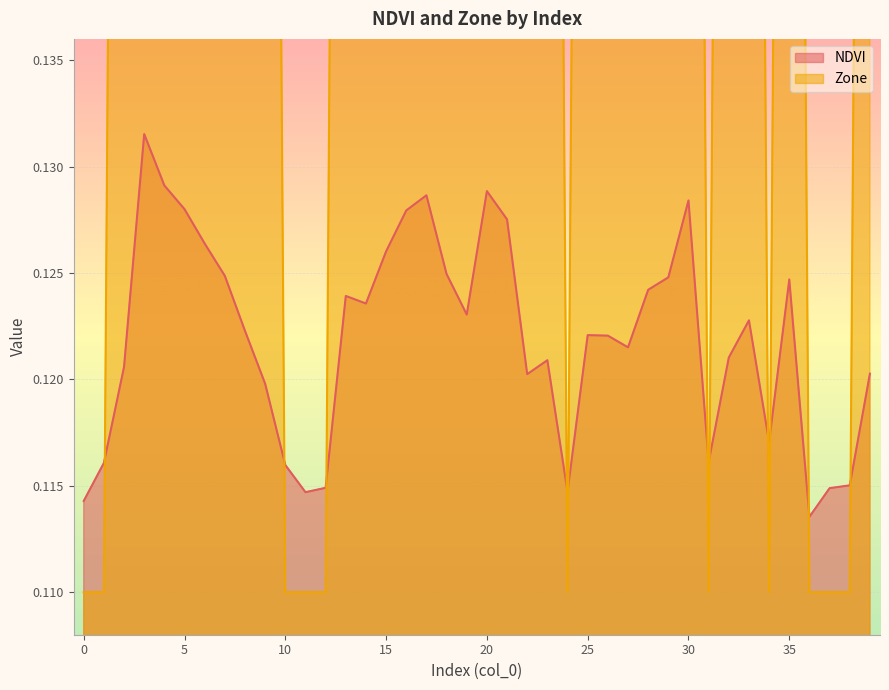

True or false: NDVI has more than 2 points higher than both neighbors.

True